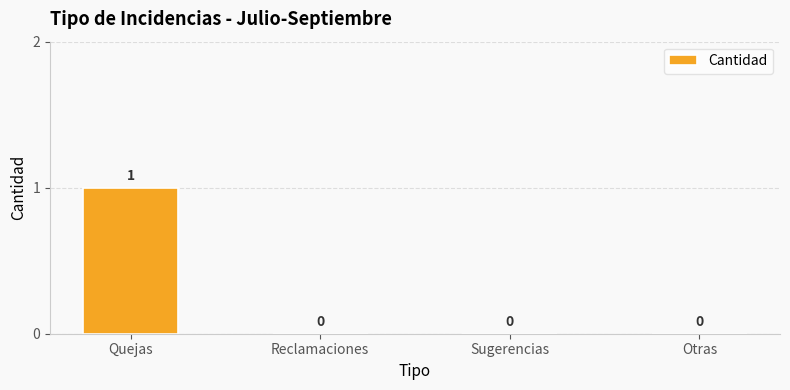

True or false: the data shows 0 at Sugerencias.

True